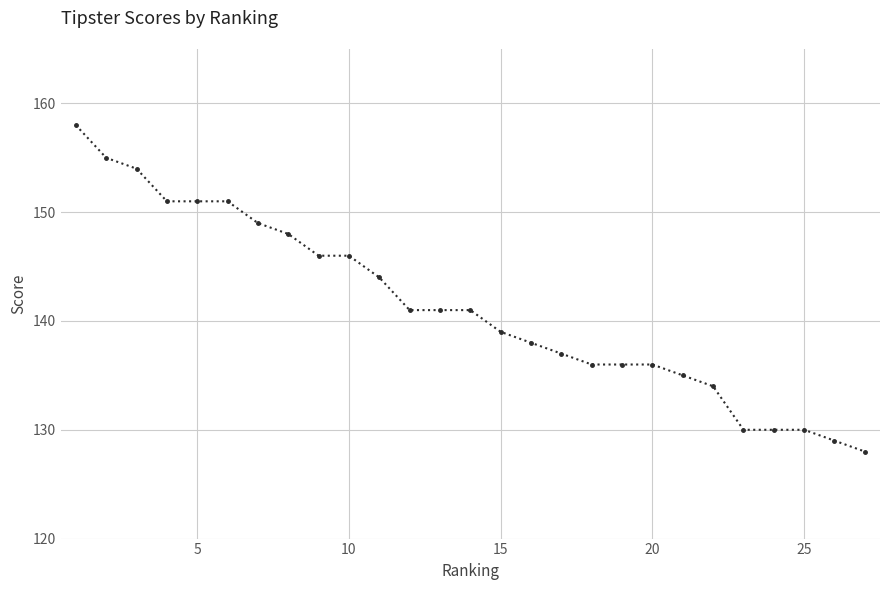

Reading left to right, list all the values displayed in this chart.

158	155	154	151	151	151	149	148	146	146	144	141	141	141	139	138	137	136	136	136	135	134	130	130	130	129	128